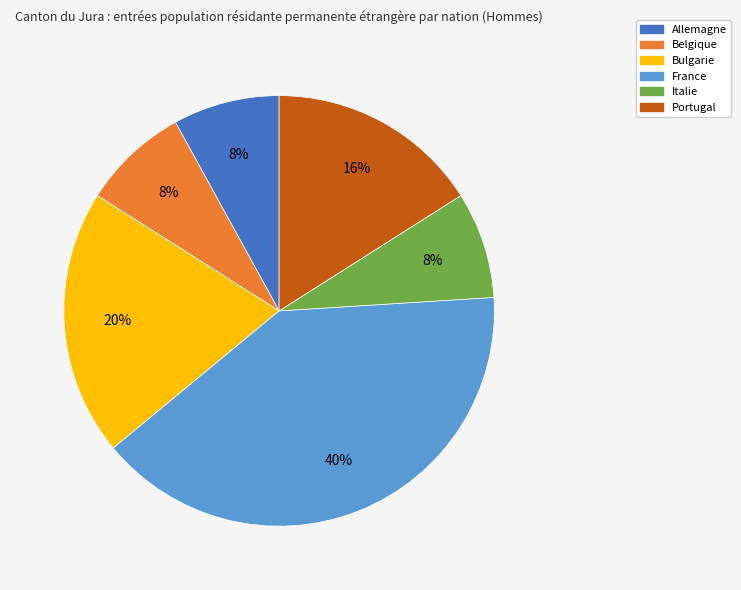

To the nearest percent, what is the combined percentage of Belgique and Italie?

16%